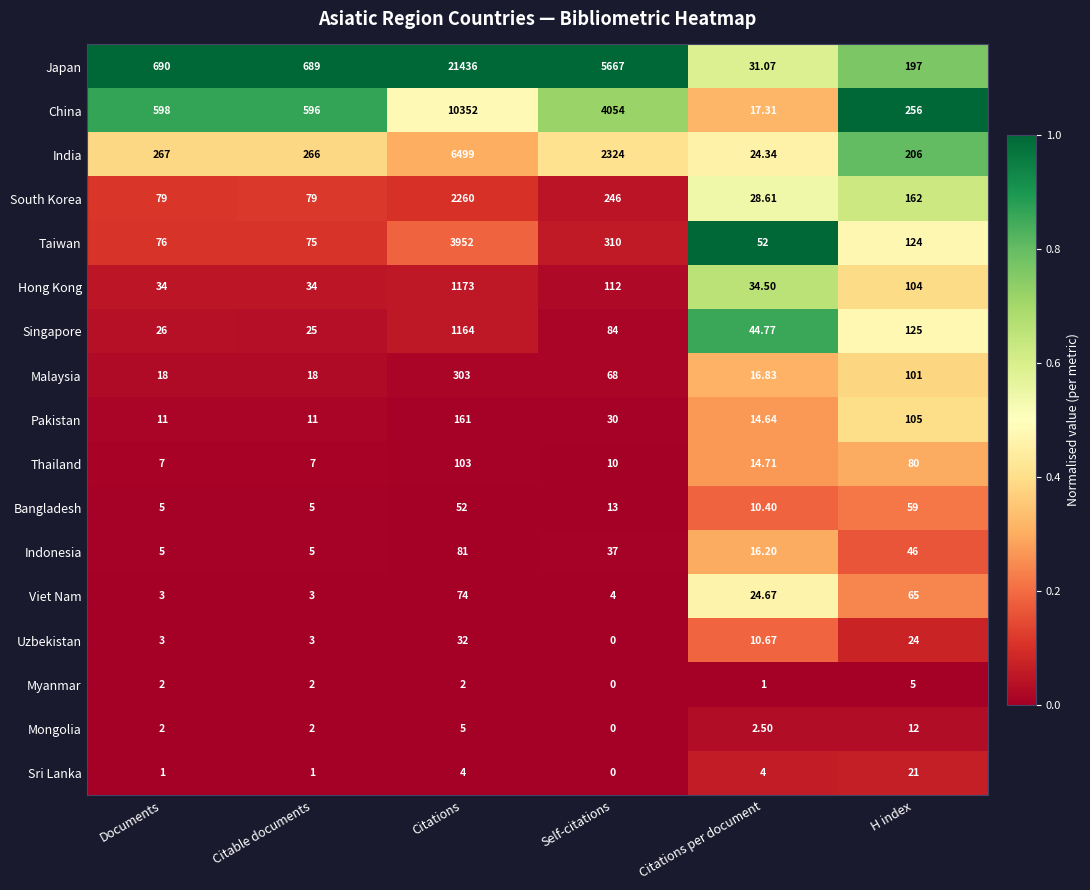

Which category has the highest value in the Mongolia series?

H index